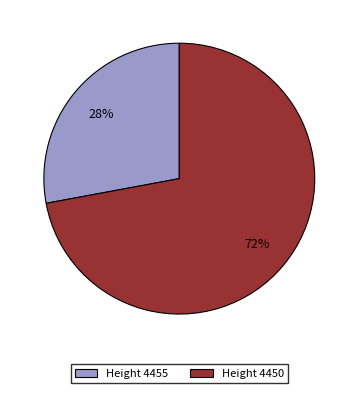

Is there any slice that represents more than half of the pie?

Yes